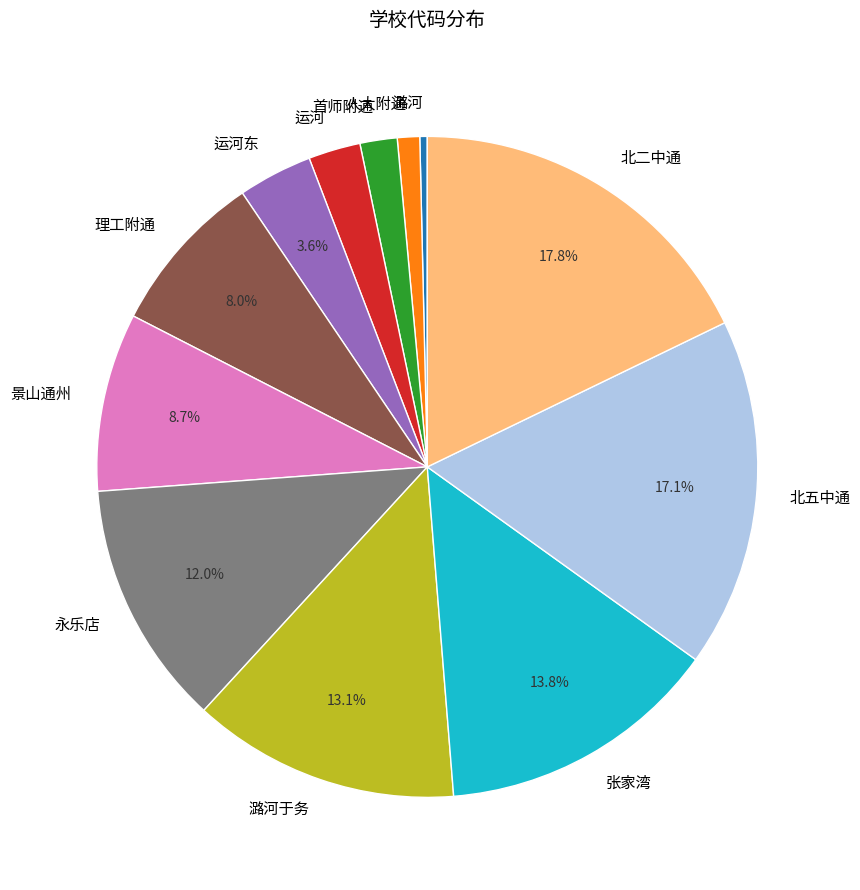

The 永乐店 slice represents 12% of the pie. True or false?

True